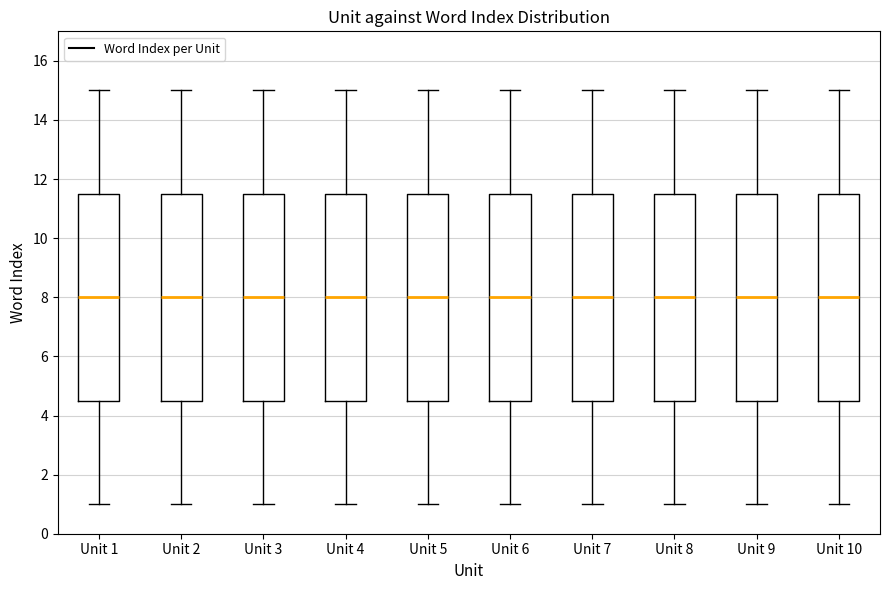

Reading left to right, read every box against the y-axis: the position of its median line, the range the box covers, and the ends of its whiskers. The values are not printed on the chart, so give them approximately, as read against the axis.

Unit 1: median 8.0, box 4.6 to 11.6, whiskers 1.0 to 15.0
Unit 2: median 8.0, box 4.6 to 11.6, whiskers 1.0 to 15.0
Unit 3: median 8.0, box 4.6 to 11.6, whiskers 1.0 to 15.0
Unit 4: median 8.0, box 4.6 to 11.6, whiskers 1.0 to 15.0
Unit 5: median 8.0, box 4.6 to 11.6, whiskers 1.0 to 15.0
Unit 6: median 8.0, box 4.6 to 11.6, whiskers 1.0 to 15.0
Unit 7: median 8.0, box 4.6 to 11.6, whiskers 1.0 to 15.0
Unit 8: median 8.0, box 4.6 to 11.6, whiskers 1.0 to 15.0
Unit 9: median 8.0, box 4.6 to 11.6, whiskers 1.0 to 15.0
Unit 10: median 8.0, box 4.6 to 11.6, whiskers 1.0 to 15.0